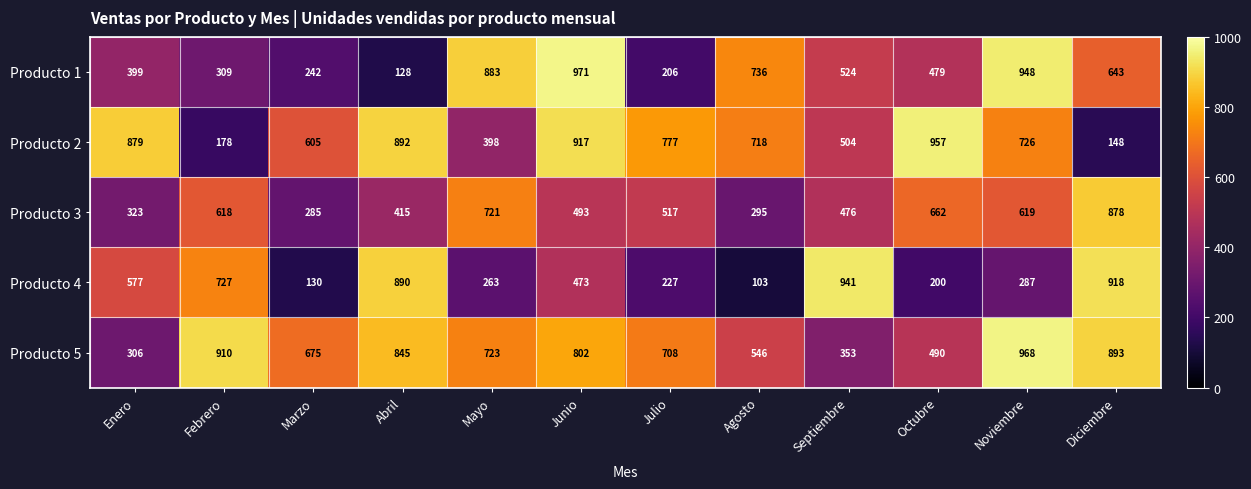

What is the sum of the Producto 4 values at Marzo and Noviembre?

417